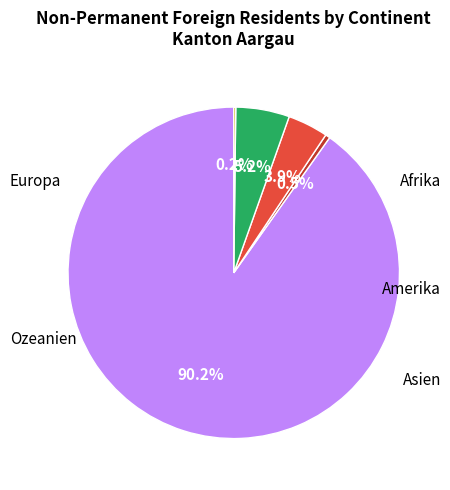

Does Amerika represent more than half of the total?

No